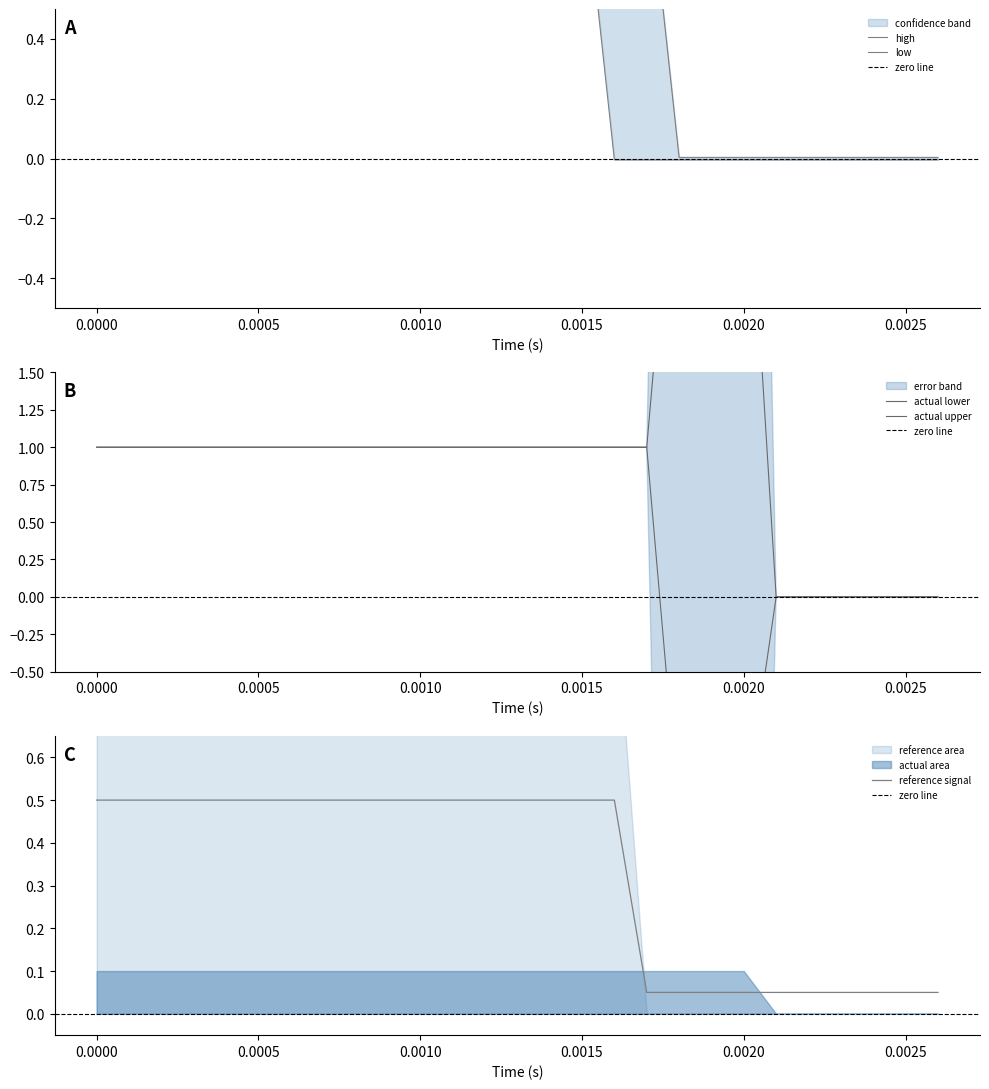

Which series has the largest total across all categories?

high